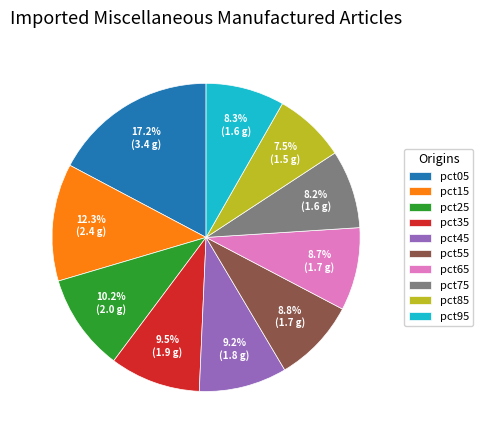

Is there a majority slice in this chart?

No